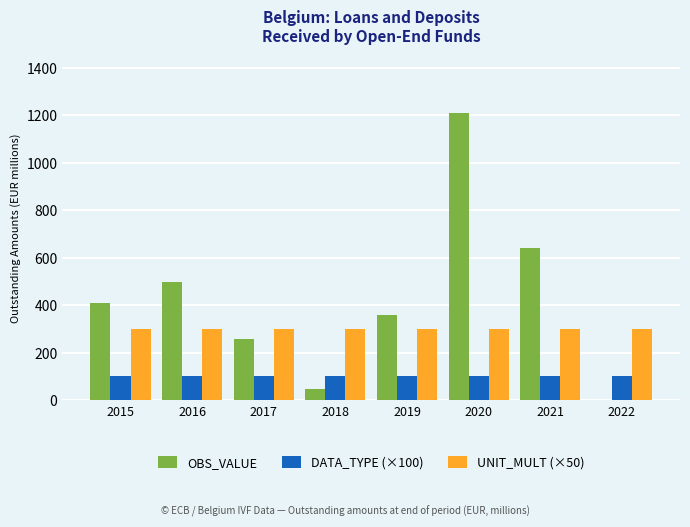

Which series has the largest range (max minus min)?

OBS_VALUE